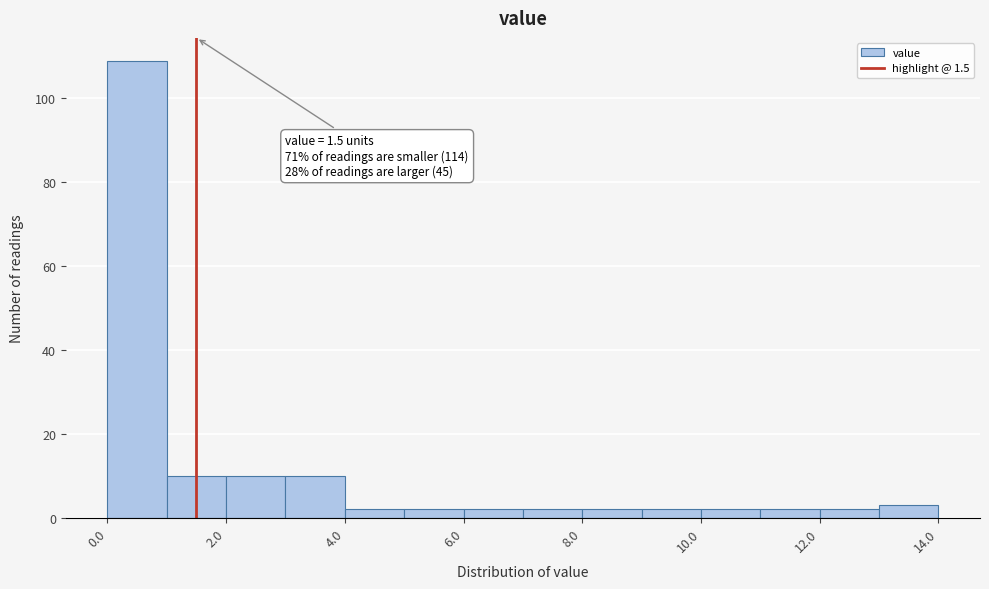

Over which range of the x-axis is the bar tallest?

0 to 1